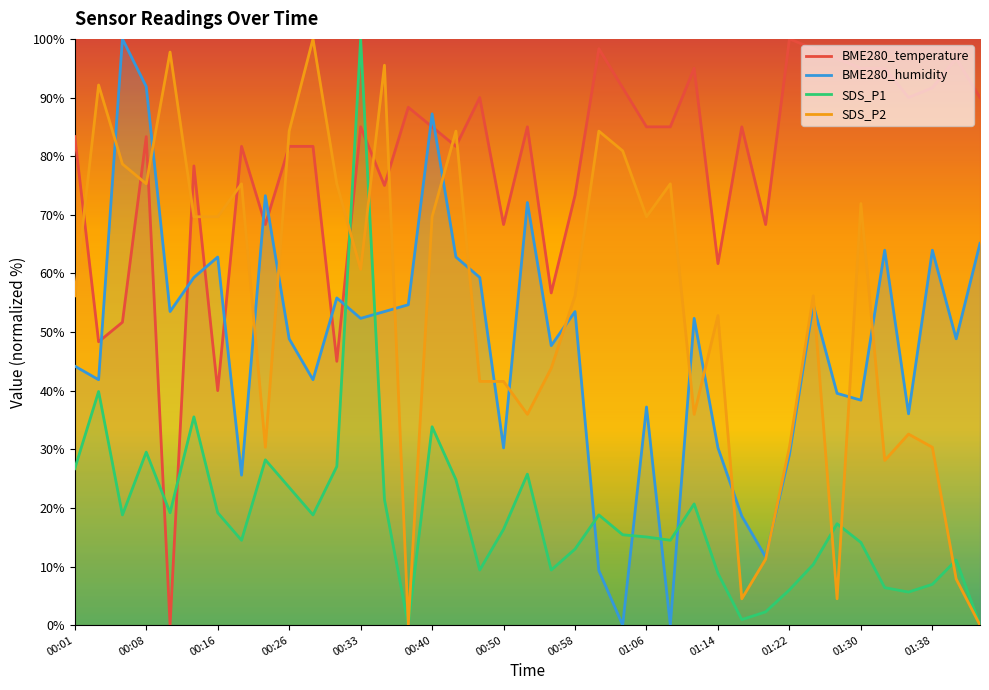

List the labels in order of SDS_P2 value, smallest first.

00:38, 01:44, 01:17, 01:28, 01:41, 01:20, 01:33, 00:23, 01:22, 01:38, 01:36, 00:53, 01:11, 00:48, 00:50, 00:56, 01:14, 00:01, 00:58, 01:25, 00:33, 00:13, 00:16, 00:40, 01:06, 01:30, 00:08, 00:18, 00:30, 01:08, 00:06, 01:04, 00:26, 00:45, 01:01, 00:03, 00:35, 00:11, 00:28